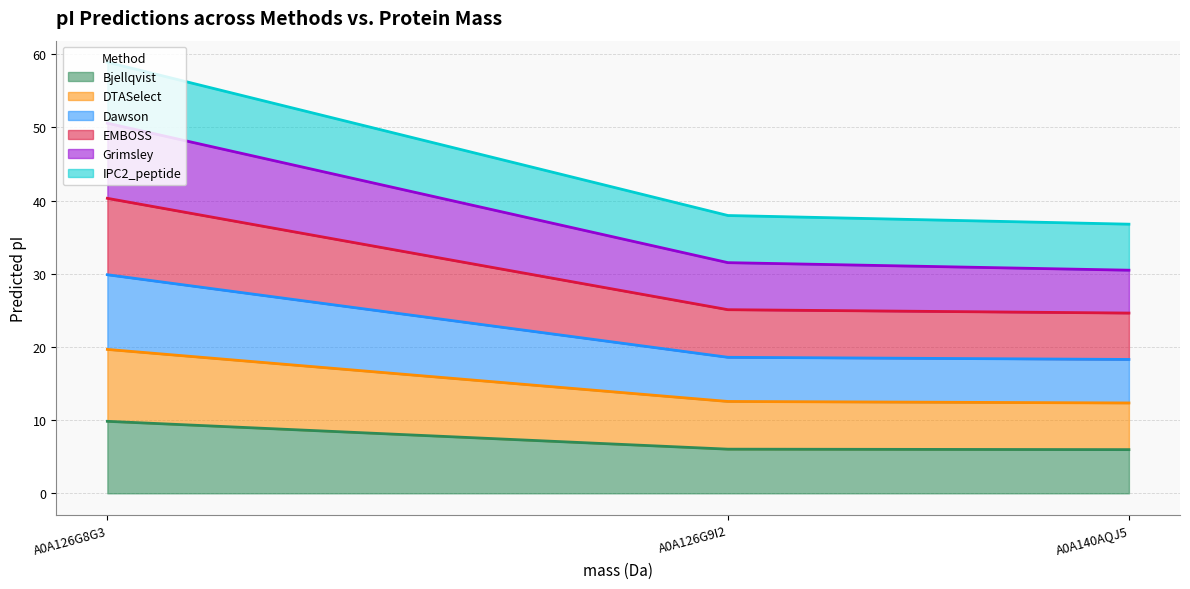

List the series in order of their overall mean, highest first.

Grimsley, DTASelect, EMBOSS, Dawson, IPC2_peptide, Bjellqvist